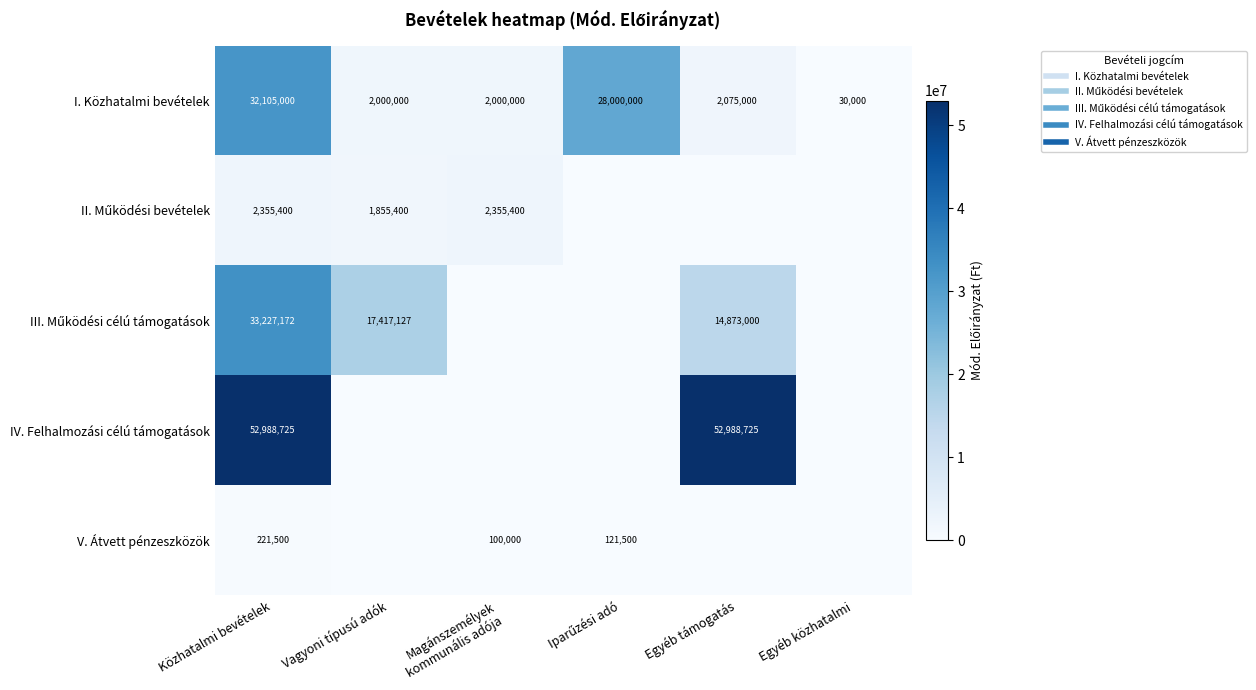

Where does the I. Közhatalmi bevételek series first go above 2075000?

Közhatalmi bevételek